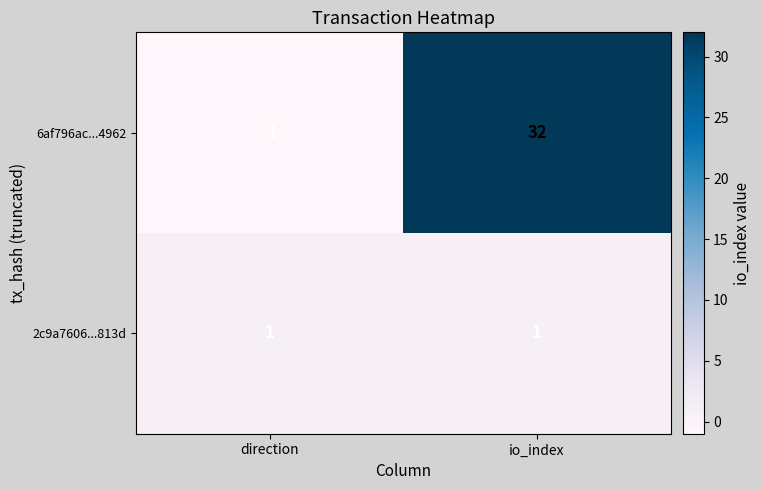

At which category does the chart reach its minimum across all series?

direction